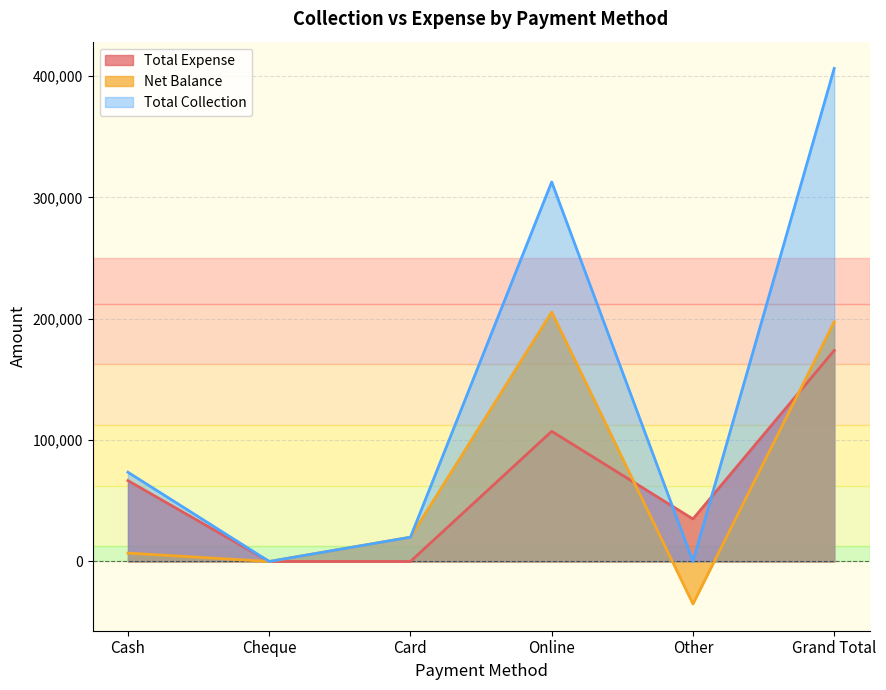

How many positive values does the Total Expense series have?

4